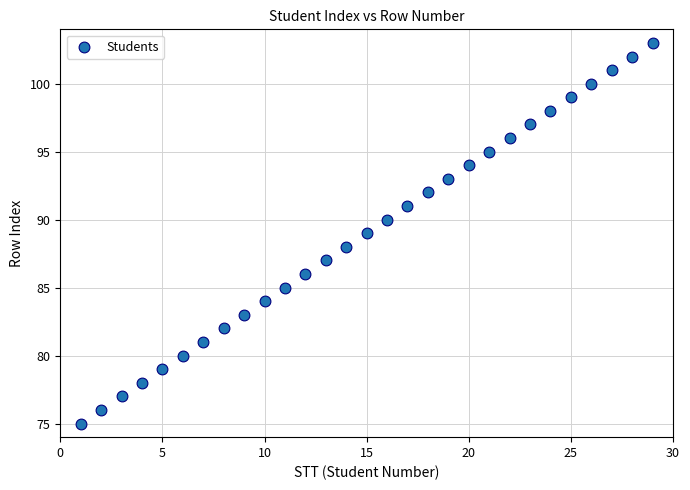

What is the range of X values (max minus min)?

28